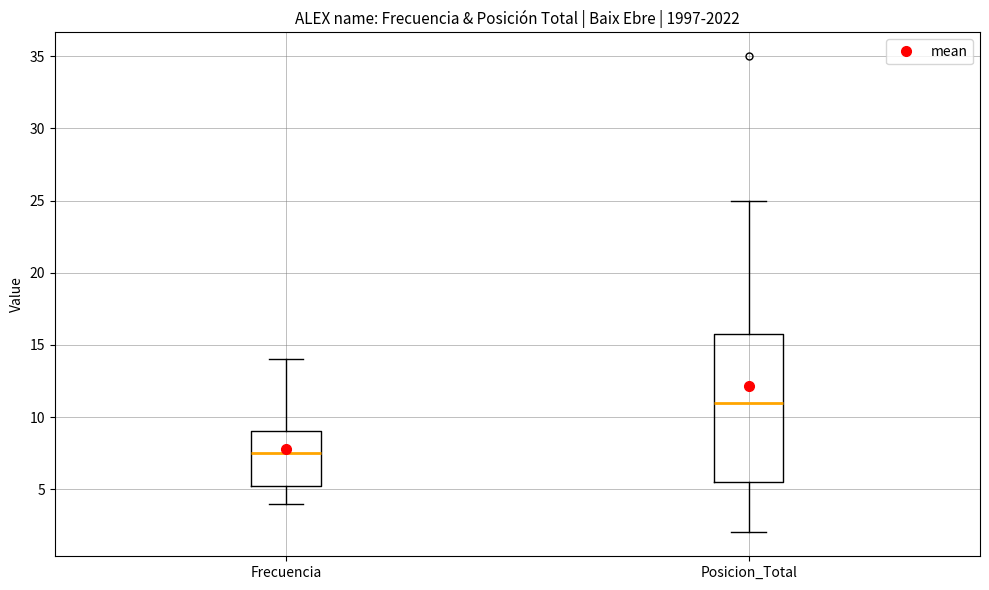

Which box has the lowest median line?

Frecuencia